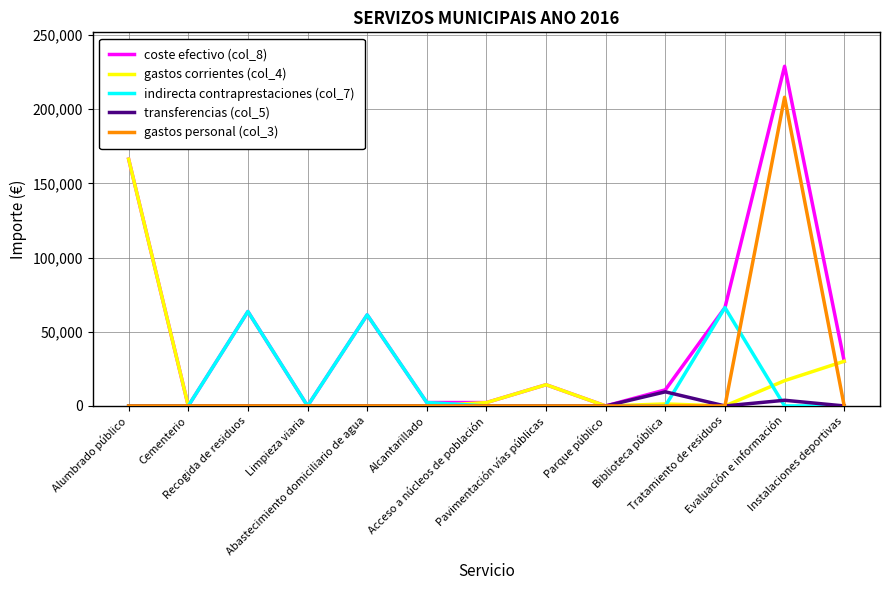

What is the greatest value displayed?

228958.8